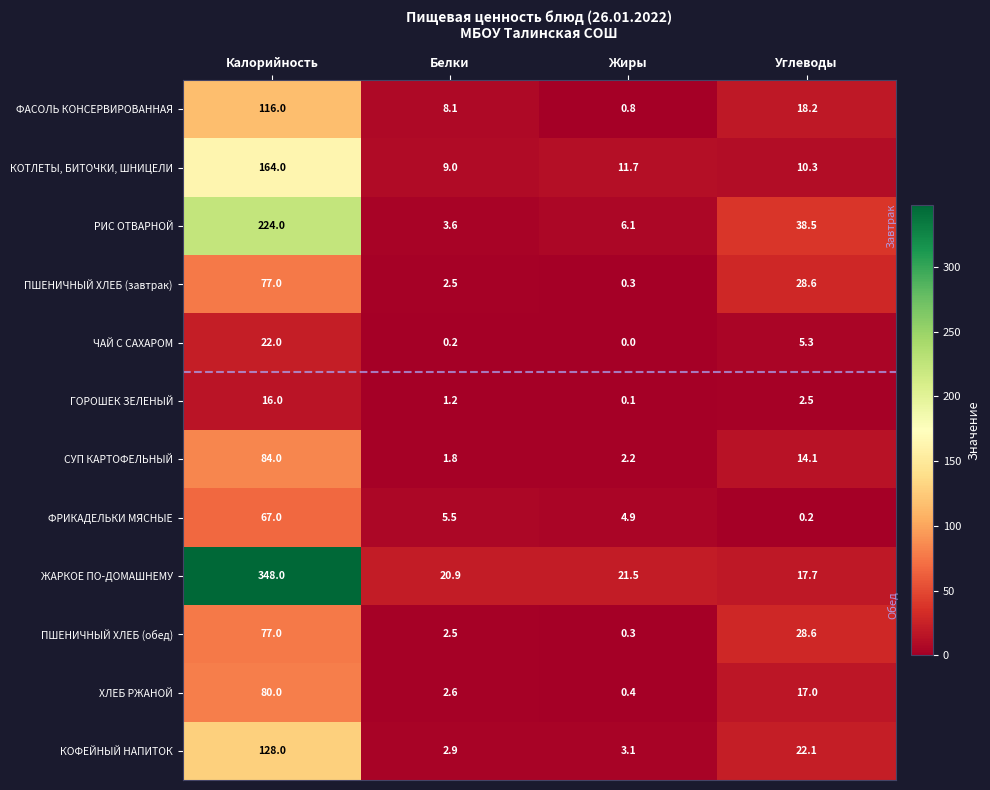

What is the maximum value shown in the chart?

348.0